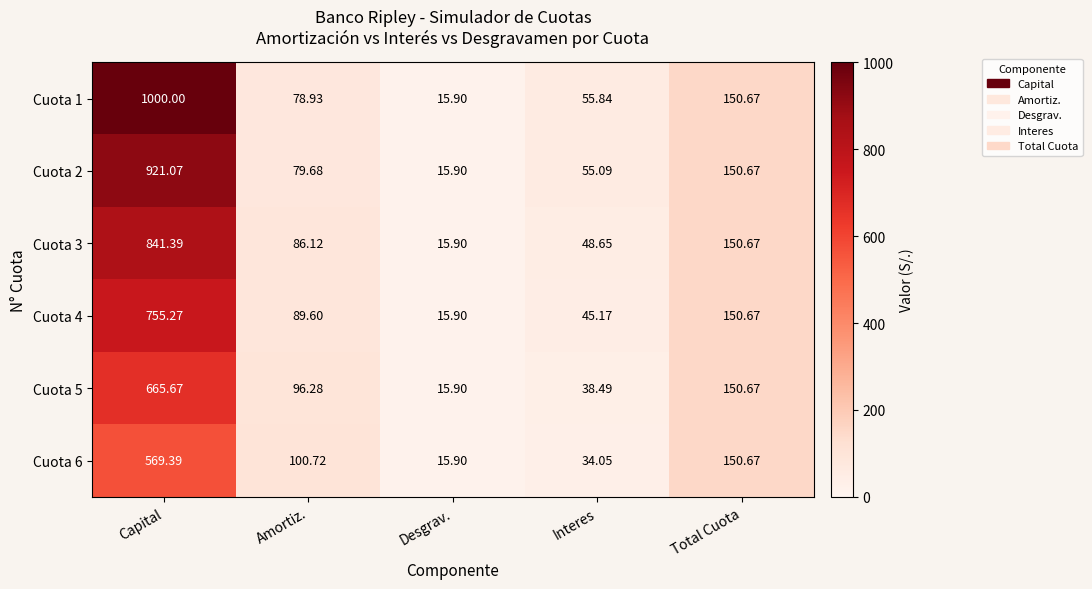

Which category has the lowest value across all series?

Desgrav.